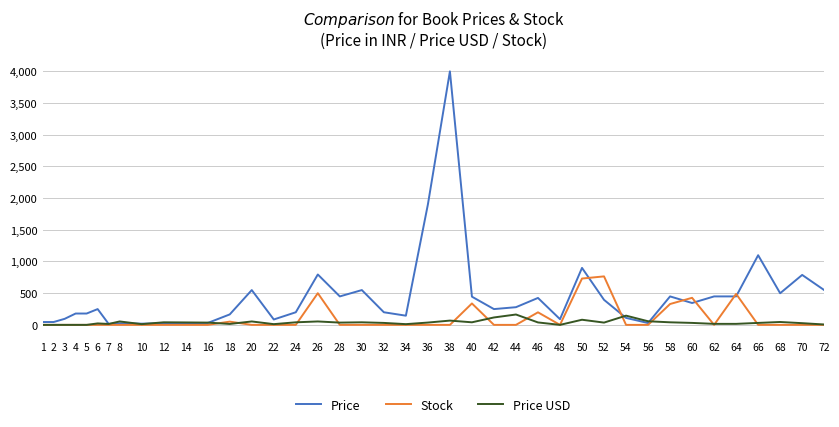

What is the sum of the Price USD values at 10 and 46?

50.0